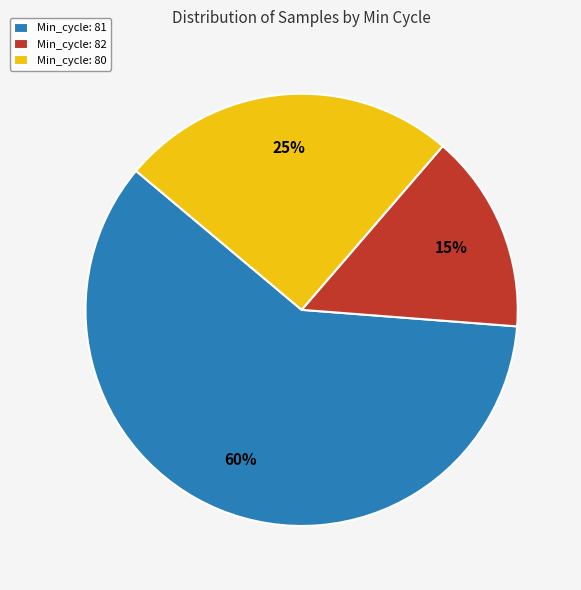

Which slice is the smallest?

Min_cycle: 82